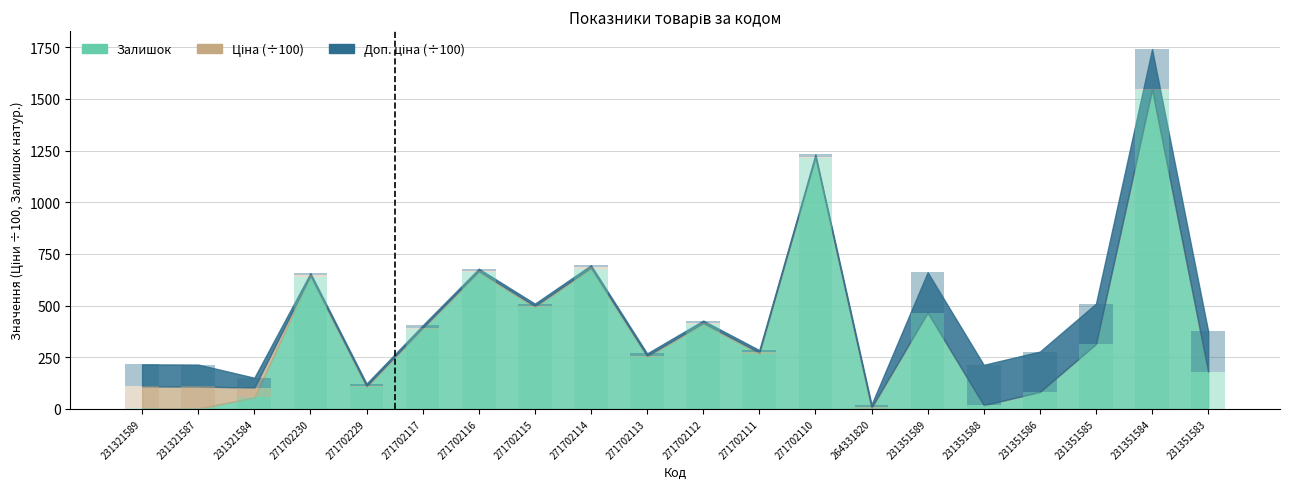

At which label does Ціна reach its minimum?

231351589